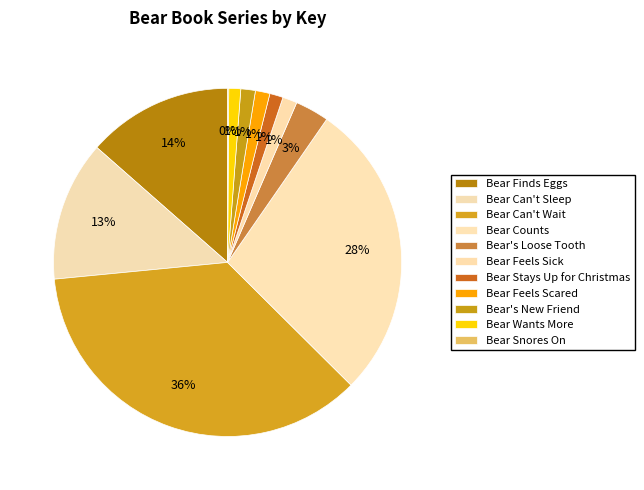

Which slice is the smallest?

Bear Snores On